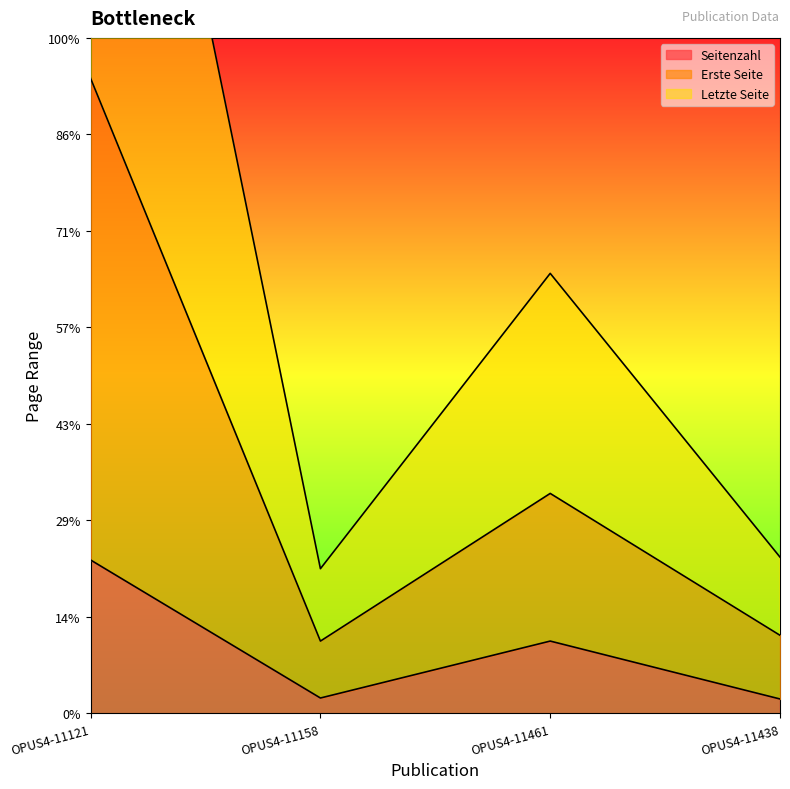

Reading left to right, what are all the values shown in this chart?

Seitenzahl: OPUS4-11121=159	OPUS4-11158=16	OPUS4-11461=75	OPUS4-11438=15
Erste Seite: OPUS4-11121=658	OPUS4-11158=75	OPUS4-11461=228	OPUS4-11438=81
Letzte Seite: OPUS4-11121=1316	OPUS4-11158=150	OPUS4-11461=456	OPUS4-11438=162